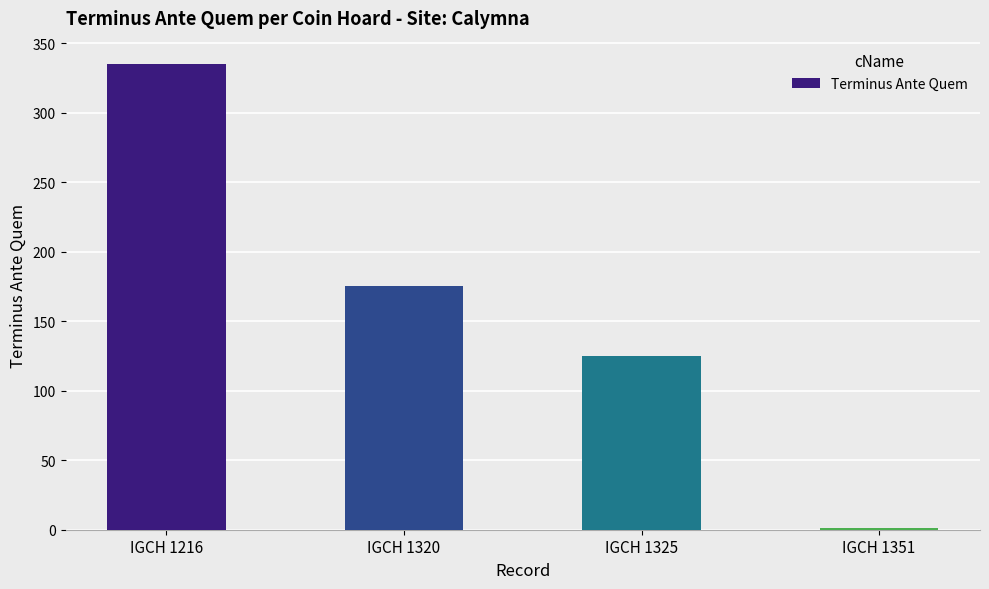

At which label is the value closest to 168?

IGCH 1320